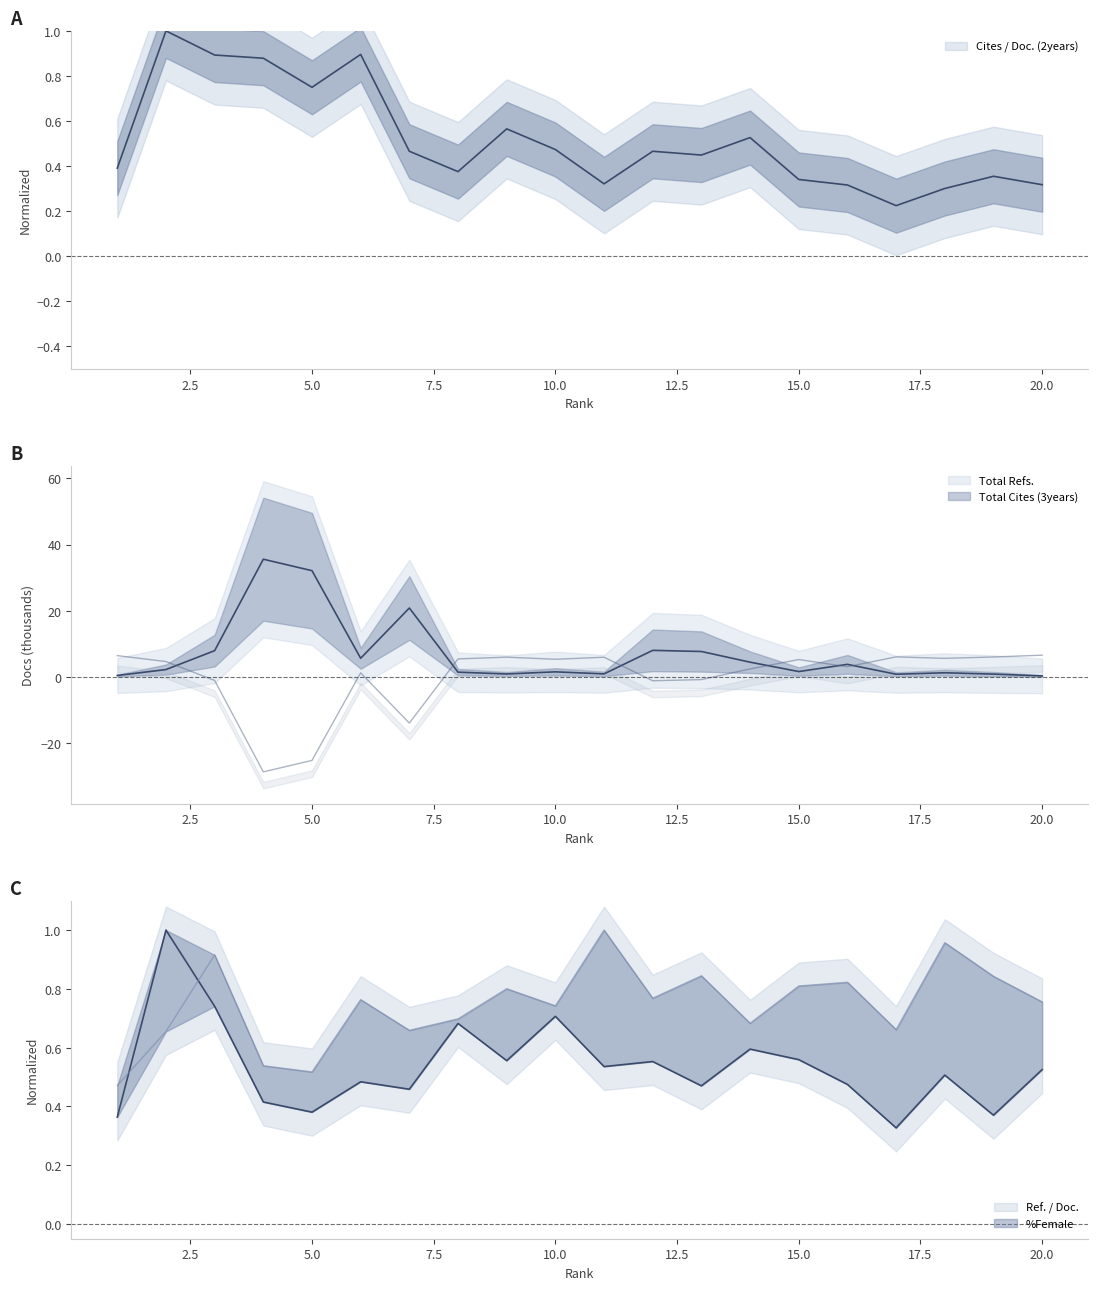

Which has a higher value, 7 or 18?

7